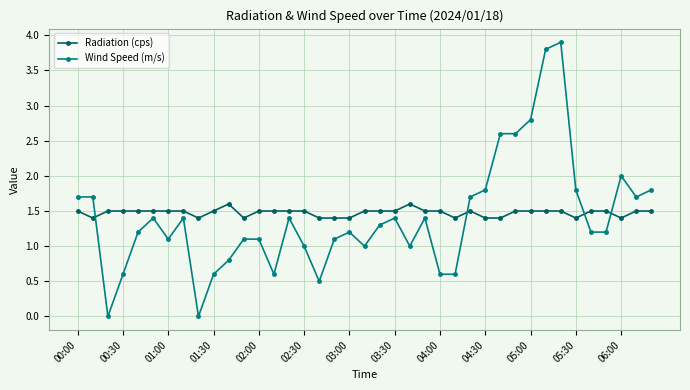

What is the maximum value shown in the chart?

3.9